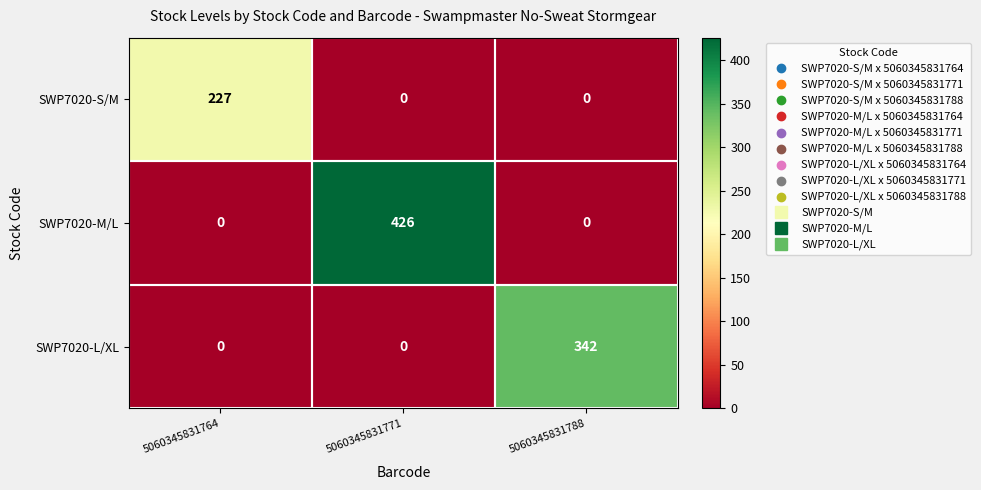

Rank the series by their maximum value, from highest to lowest.

SWP7020-M/L, SWP7020-L/XL, SWP7020-S/M